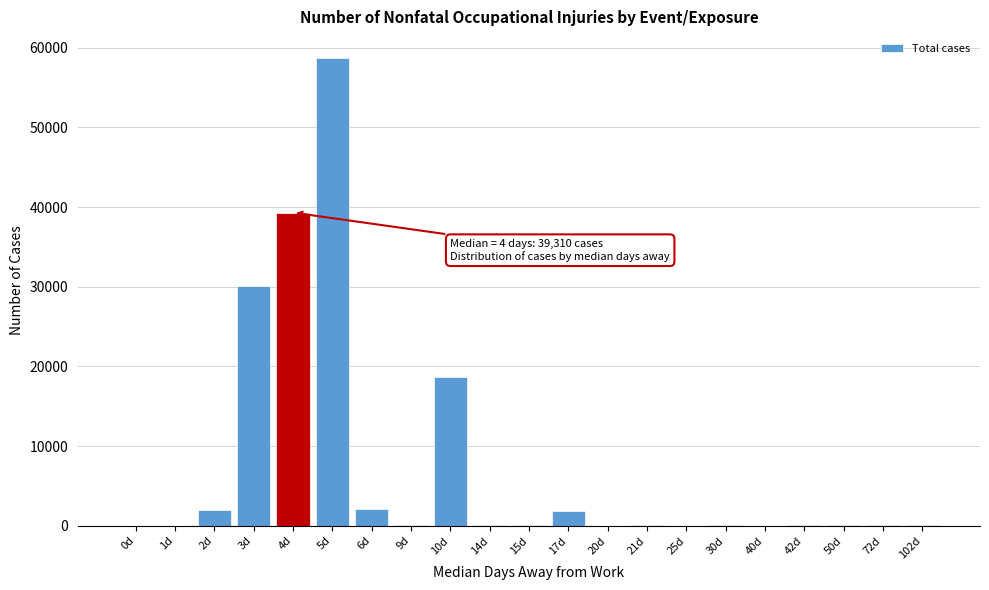

What is the change in value from 0d to 10d?

+18680